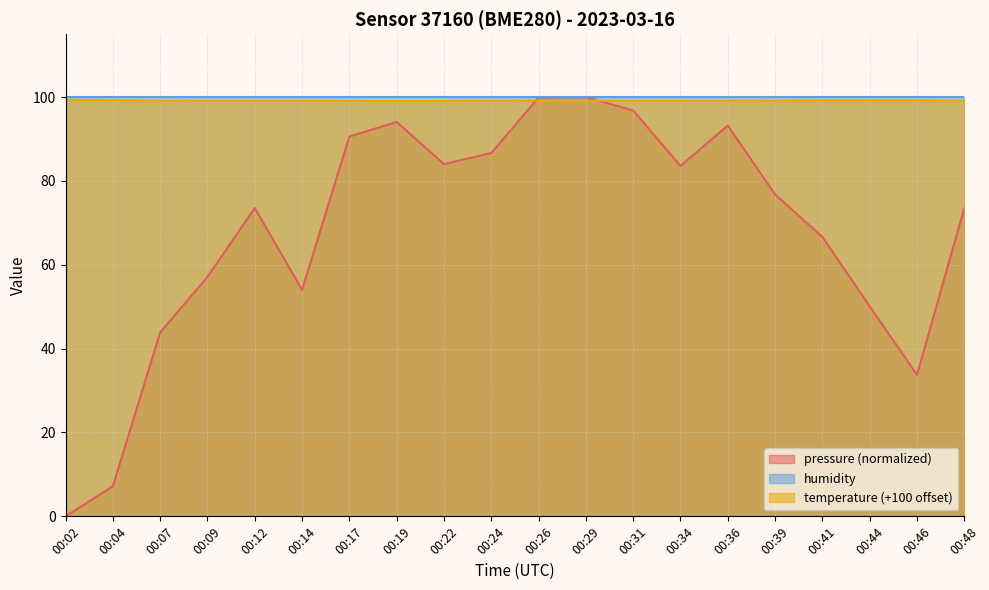

What are all the series names shown in the legend?

pressure (normalized), humidity, temperature (+100 offset)